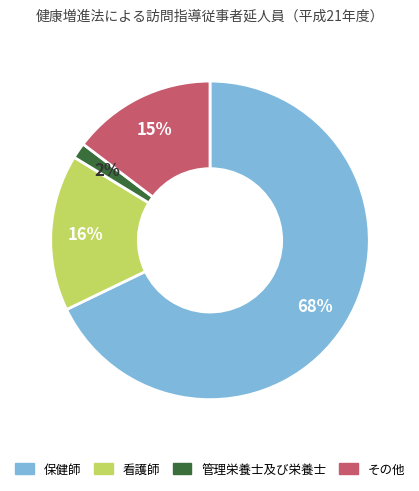

Which slice represents more than half of the pie?

保健師